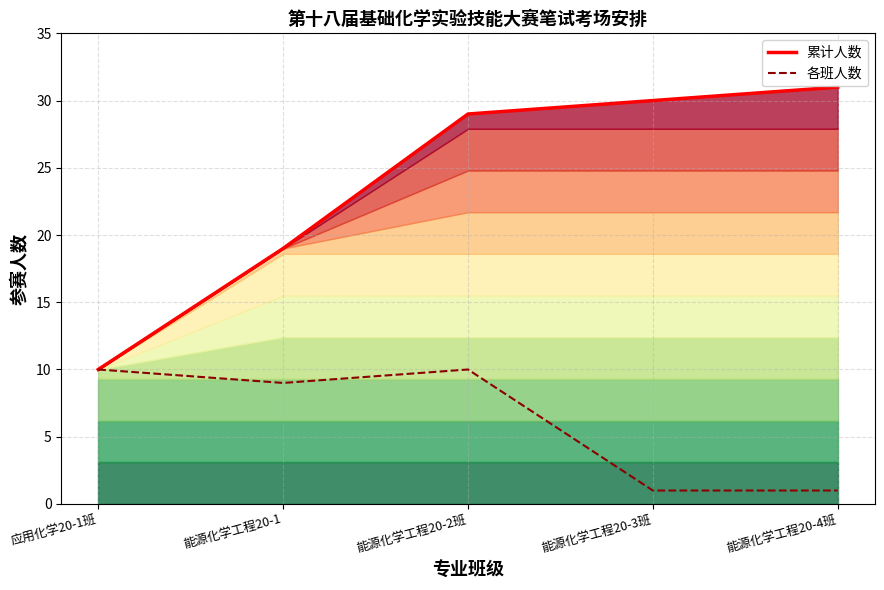

True or false: 各班人数 has a value of 10 at 能源化学工程20-2班.

True